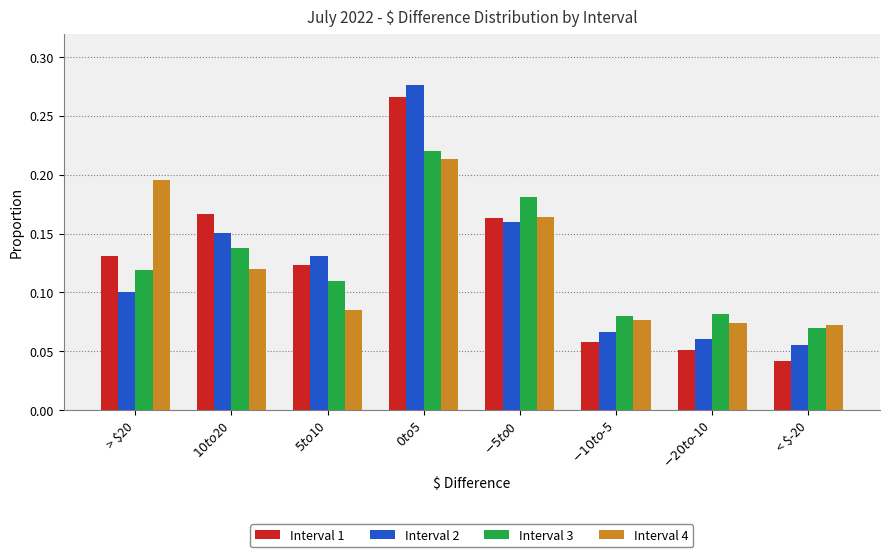

Which category has the lowest value in the Interval 1 series?

< $-20